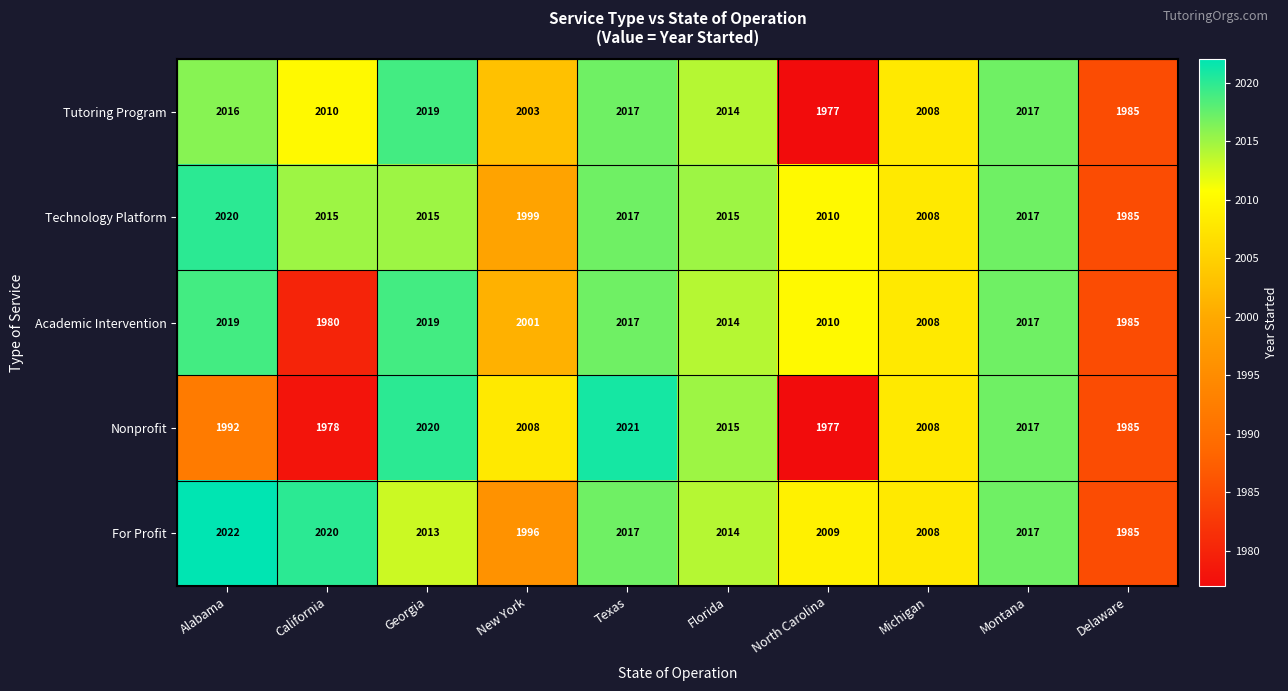

What is the smallest value displayed?

1977